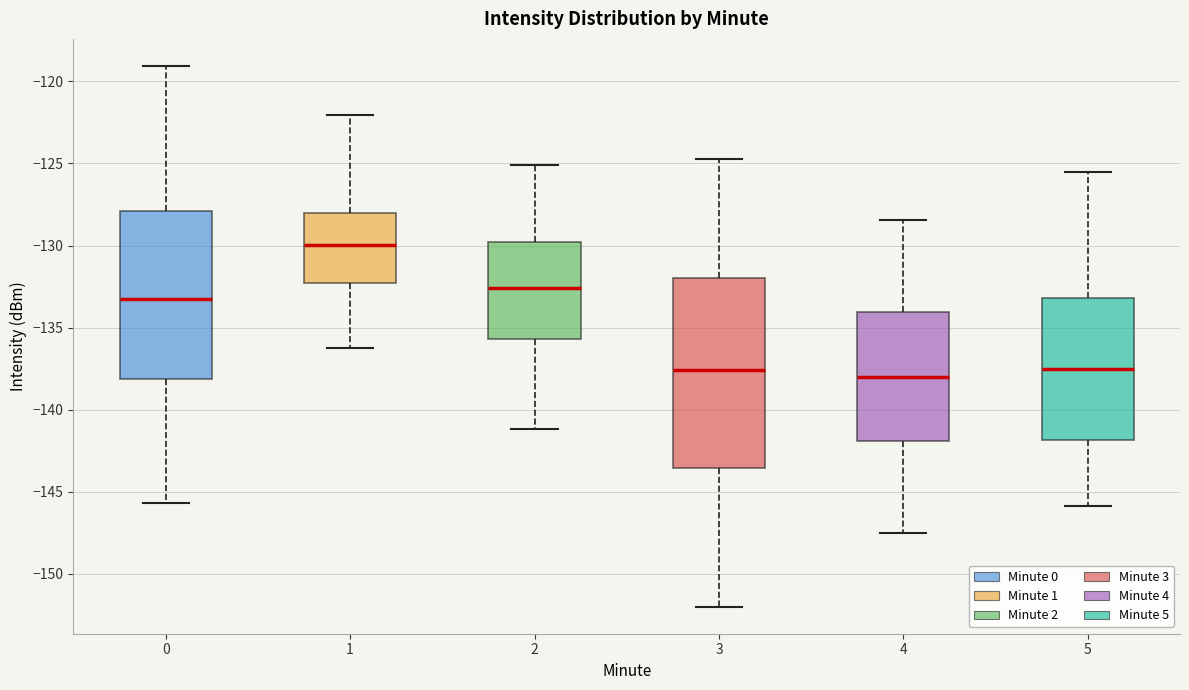

Reading left to right, read every box against the y-axis: the position of its median line, the range the box covers, and the ends of its whiskers. The values are not printed on the chart, so give them approximately, as read against the axis.

0: median -133.0, box -138.0 to -128.0, whiskers -145.5 to -119.0
1: median -130.0, box -132.5 to -128.0, whiskers -136.5 to -122.0
2: median -132.5, box -135.5 to -130.0, whiskers -141.0 to -125.0
3: median -137.5, box -143.5 to -132.0, whiskers -152.0 to -124.5
4: median -138.0, box -142.0 to -134.0, whiskers -147.5 to -128.5
5: median -137.5, box -142.0 to -133.0, whiskers -146.0 to -125.5